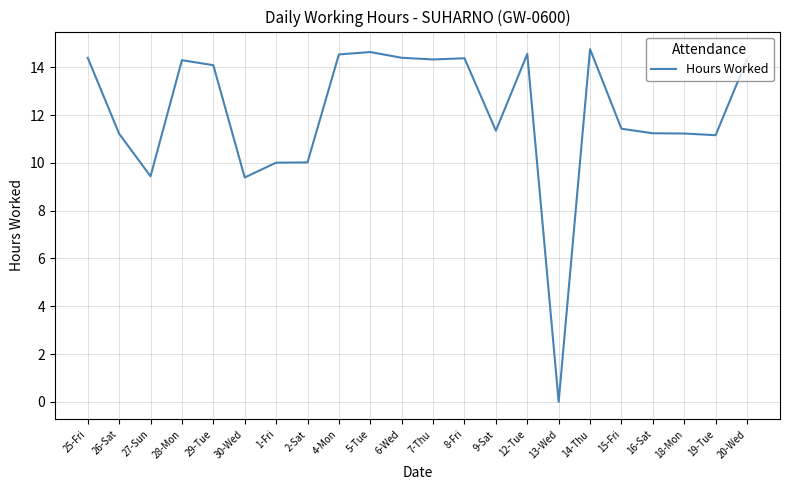

Is it true that the value at 4-Mon is 4.9?

False